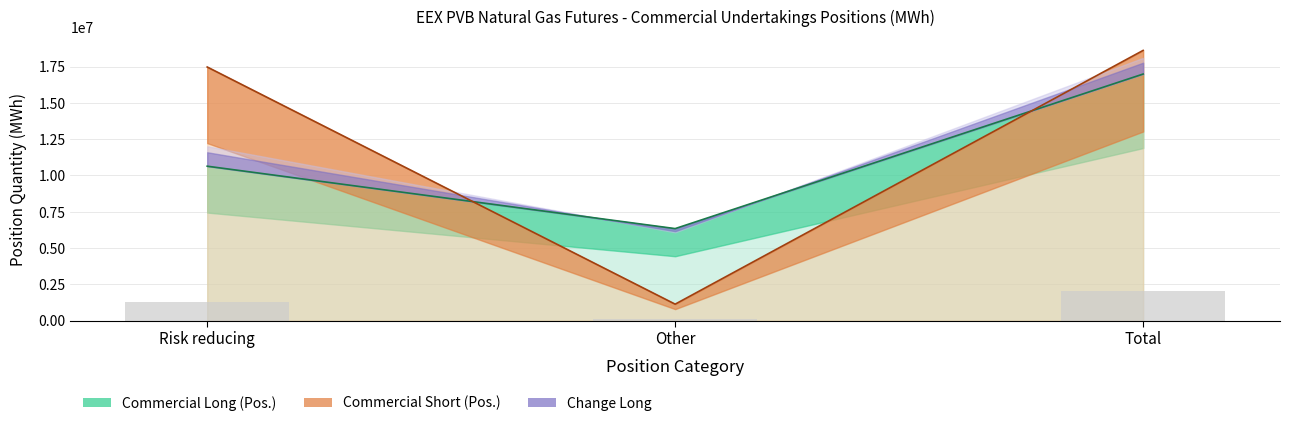

Count the number of categories in the chart.

3